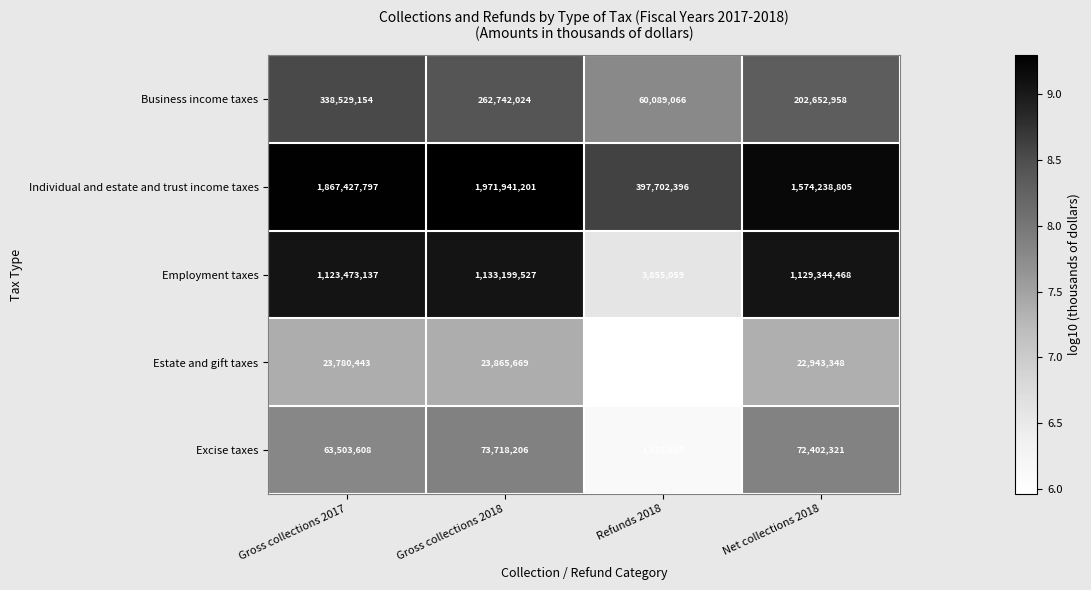

Reading left to right, transcribe all the data shown in this chart.

Business income taxes: Gross collections 2017=338529154	Gross collections 2018=262742024	Refunds 2018=60089066	Net collections 2018=202652958
Individual and estate and trust income taxes: Gross collections 2017=1867427797	Gross collections 2018=1971941201	Refunds 2018=397702396	Net collections 2018=1574238805
Employment taxes: Gross collections 2017=1123473137	Gross collections 2018=1133199527	Refunds 2018=3855059	Net collections 2018=1129344468
Estate and gift taxes: Gross collections 2017=23780443	Gross collections 2018=23865669	Refunds 2018=922321	Net collections 2018=22943348
Excise taxes: Gross collections 2017=63503608	Gross collections 2018=73718206	Refunds 2018=1315885	Net collections 2018=72402321